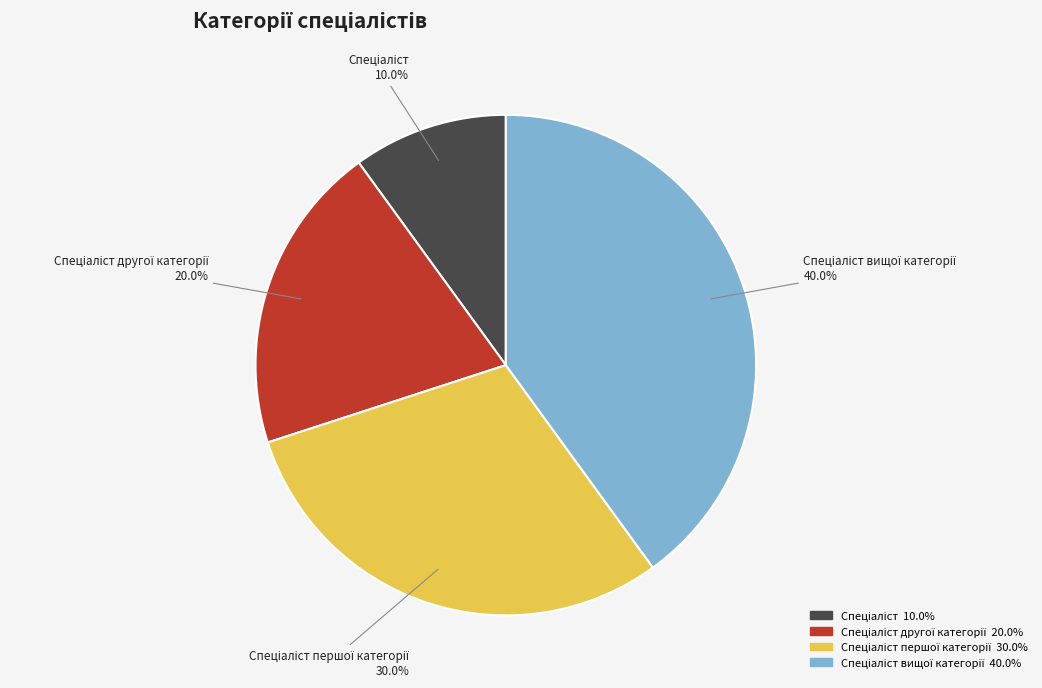

Count the number of slices in the pie.

4